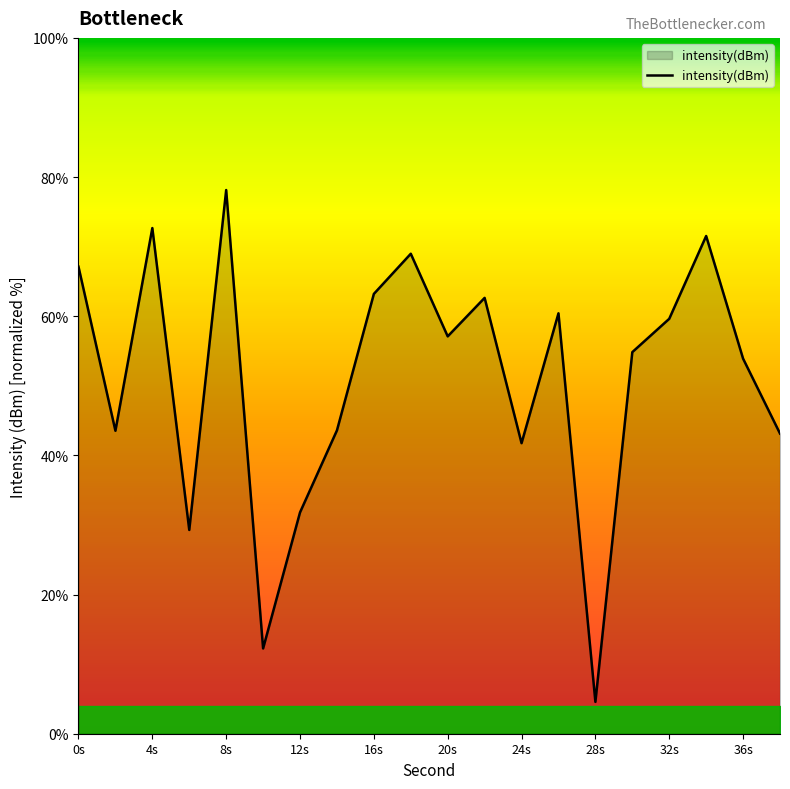

What is the difference between the maximum and minimum values?

73.6